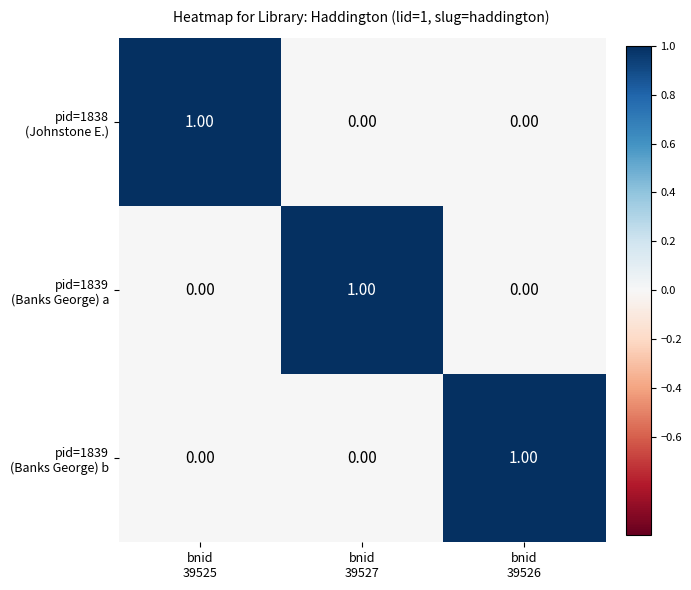

At how many categories does at least one series exceed 0?

3